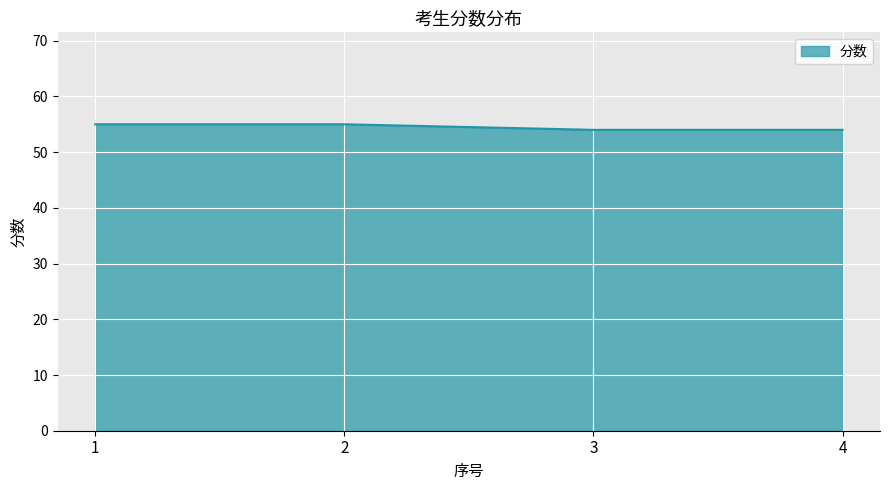

Reading left to right, what are all the values shown in this chart?

55	55	54	54